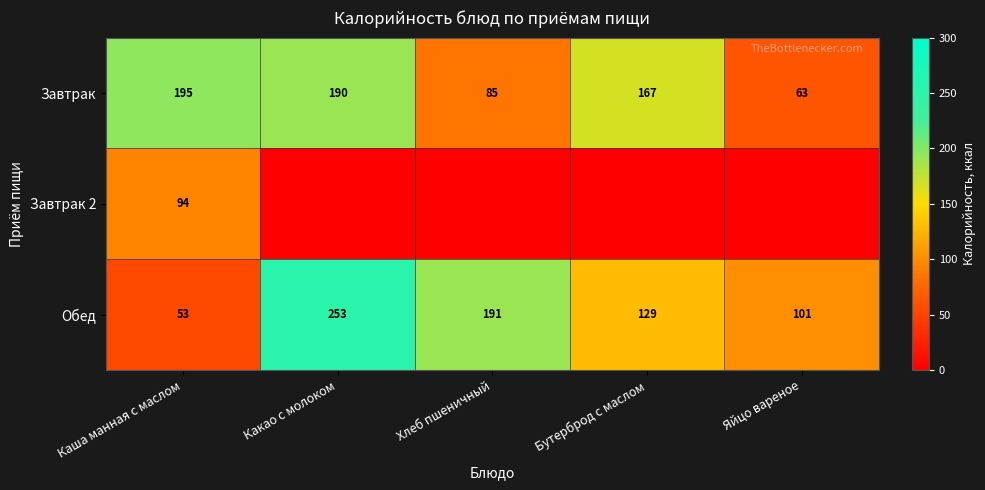

Rank the categories by Обед value from highest to lowest.

Какао с молоком, Хлеб пшеничный, Бутерброд с маслом, Яйцо вареное, Каша манная с маслом